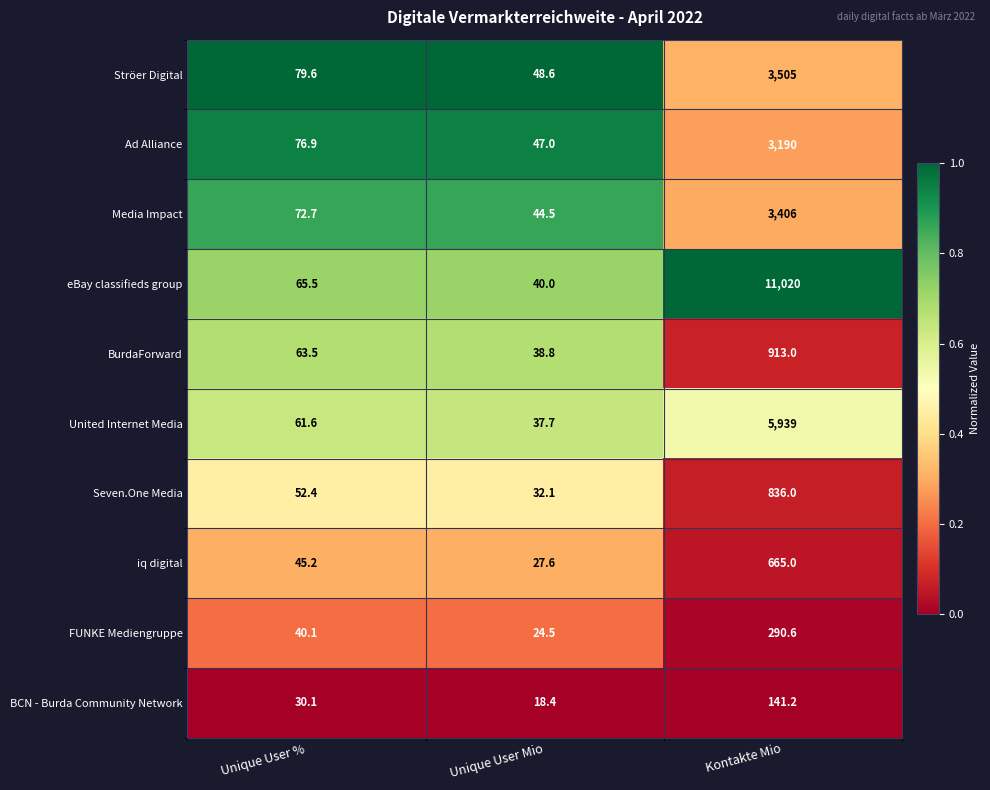

Between Unique User % and Kontakte Mio, which series saw the biggest shift?

eBay classifieds group